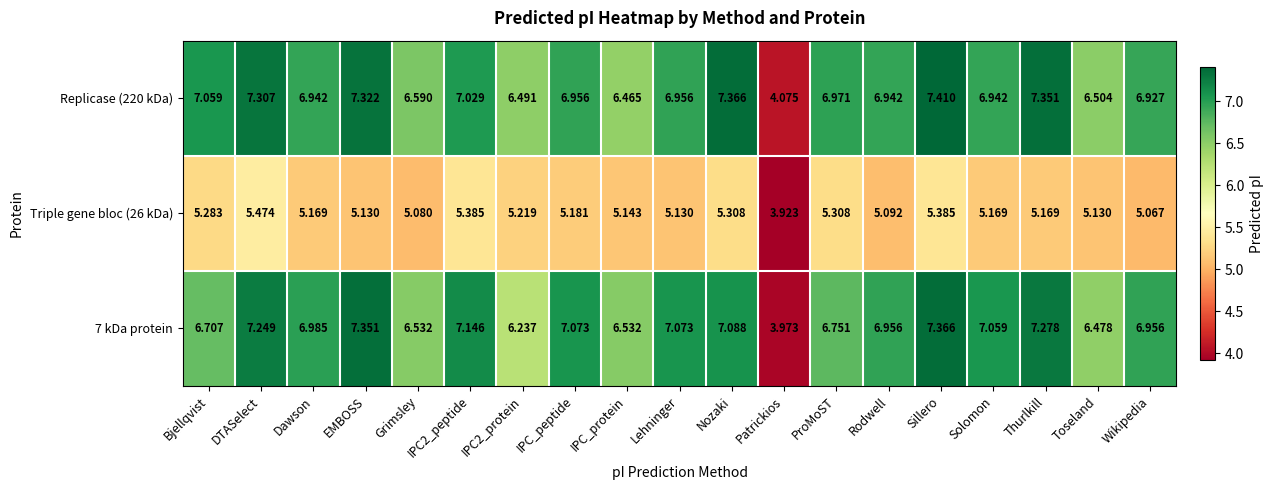

Where does the Replicase (220 kDa) series first go above 6?

Bjellqvist